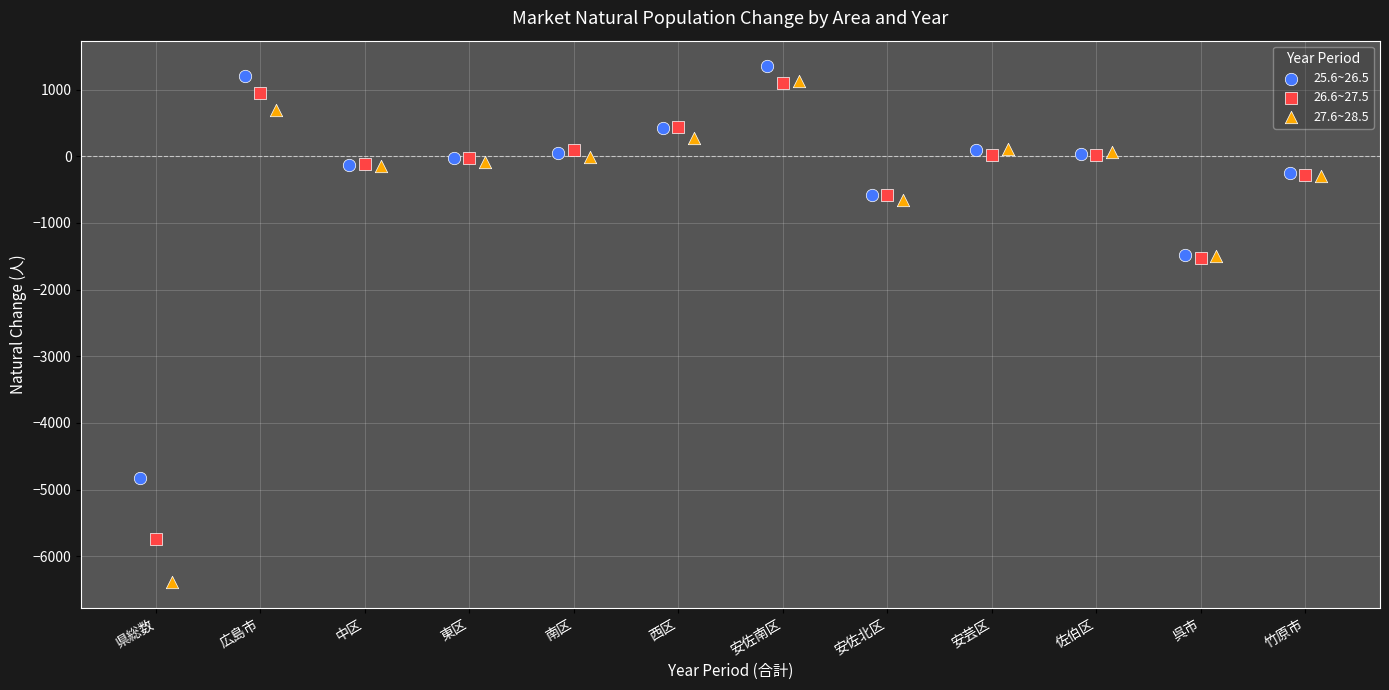

Which series has the widest spread of Y values?

27.6~28.5